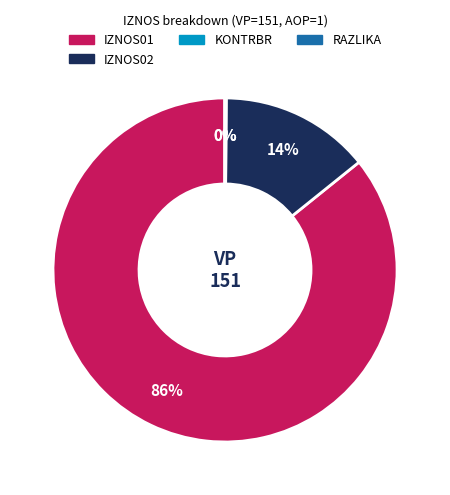

Does any single category account for the majority?

Yes